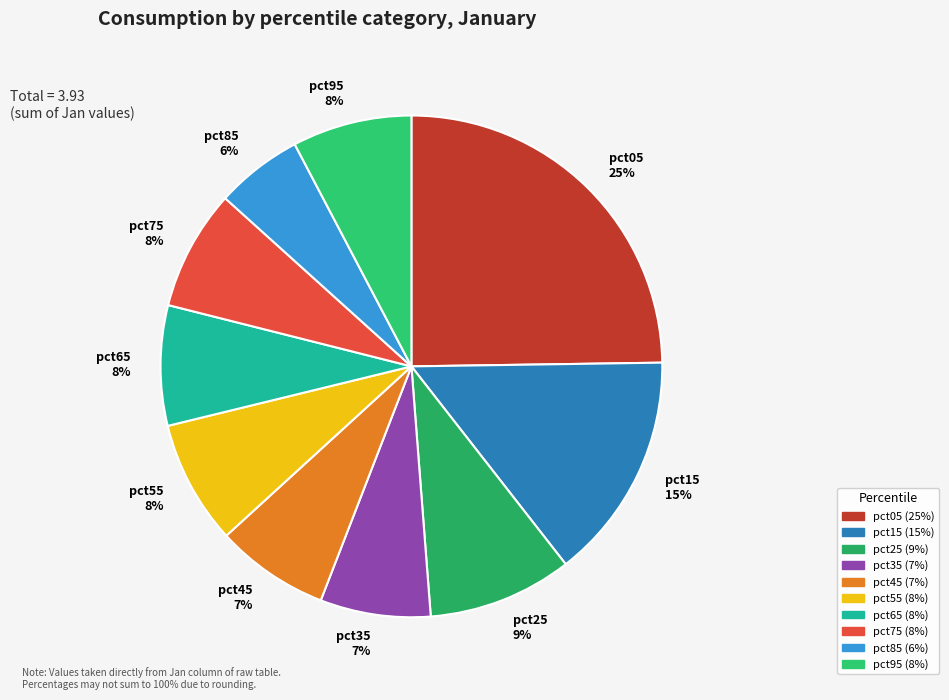

What percentage is the pct45 slice, to the nearest percent?

7%